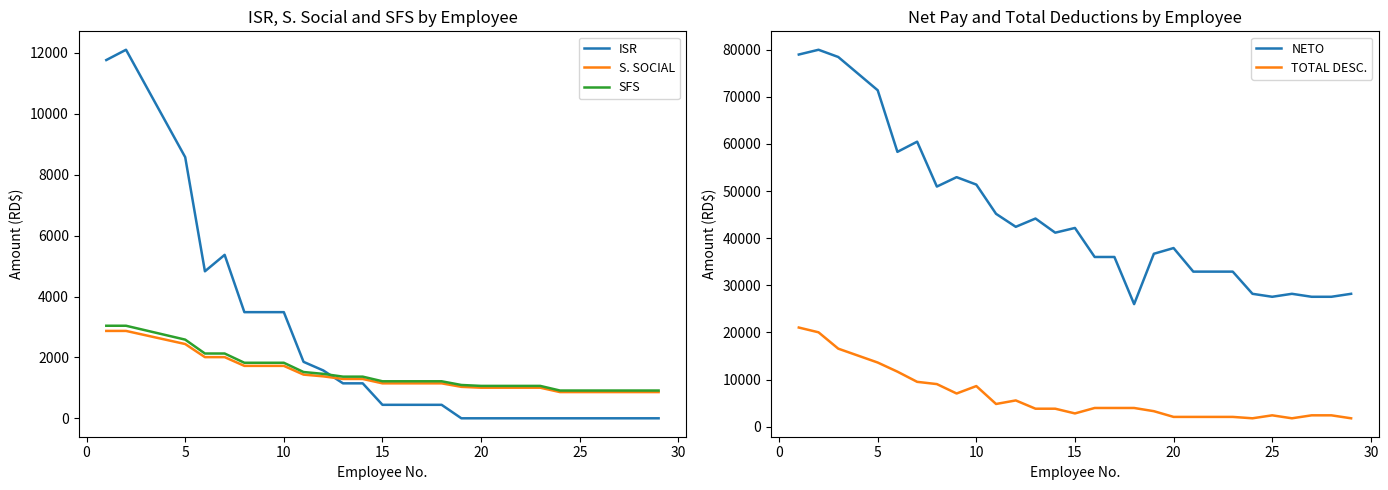

True or false: TOTAL DESC. and ISR intersect in this chart.

False